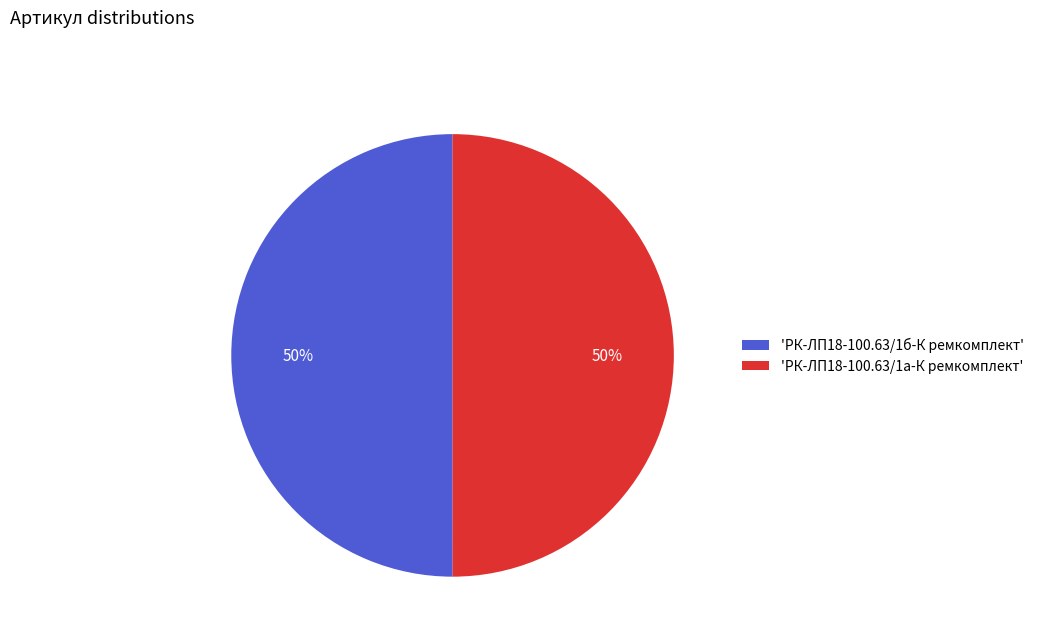

The 'РК-ЛП18-100.63/1б-К ремкомплект' slice represents 45% of the pie. True or false?

False